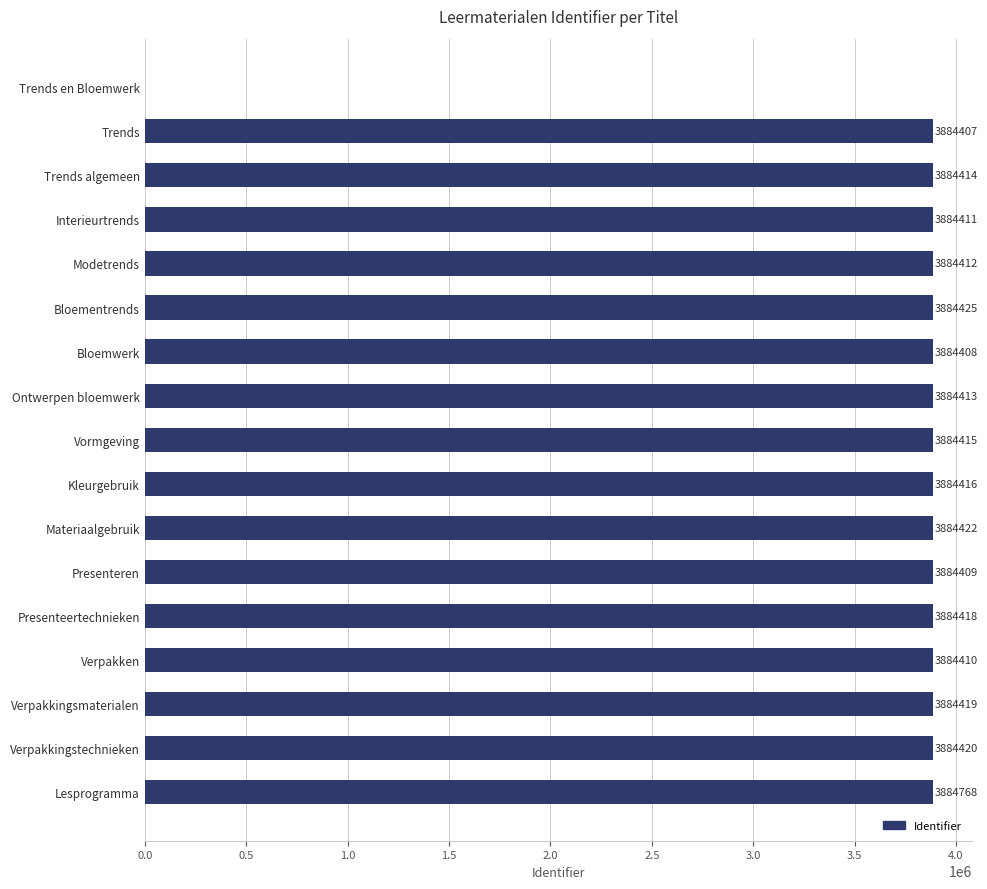

True or false: the data shows 3884414 at Trends algemeen.

True